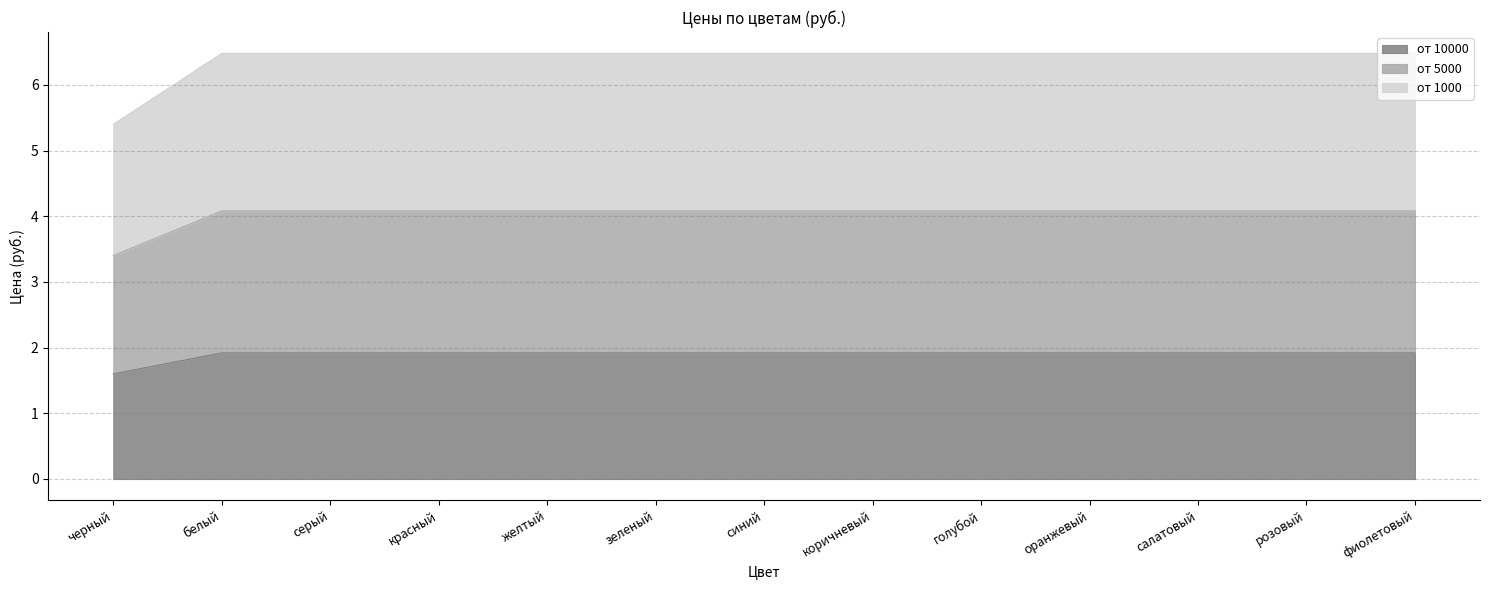

What is the label of the 5th point from the left?

желтый